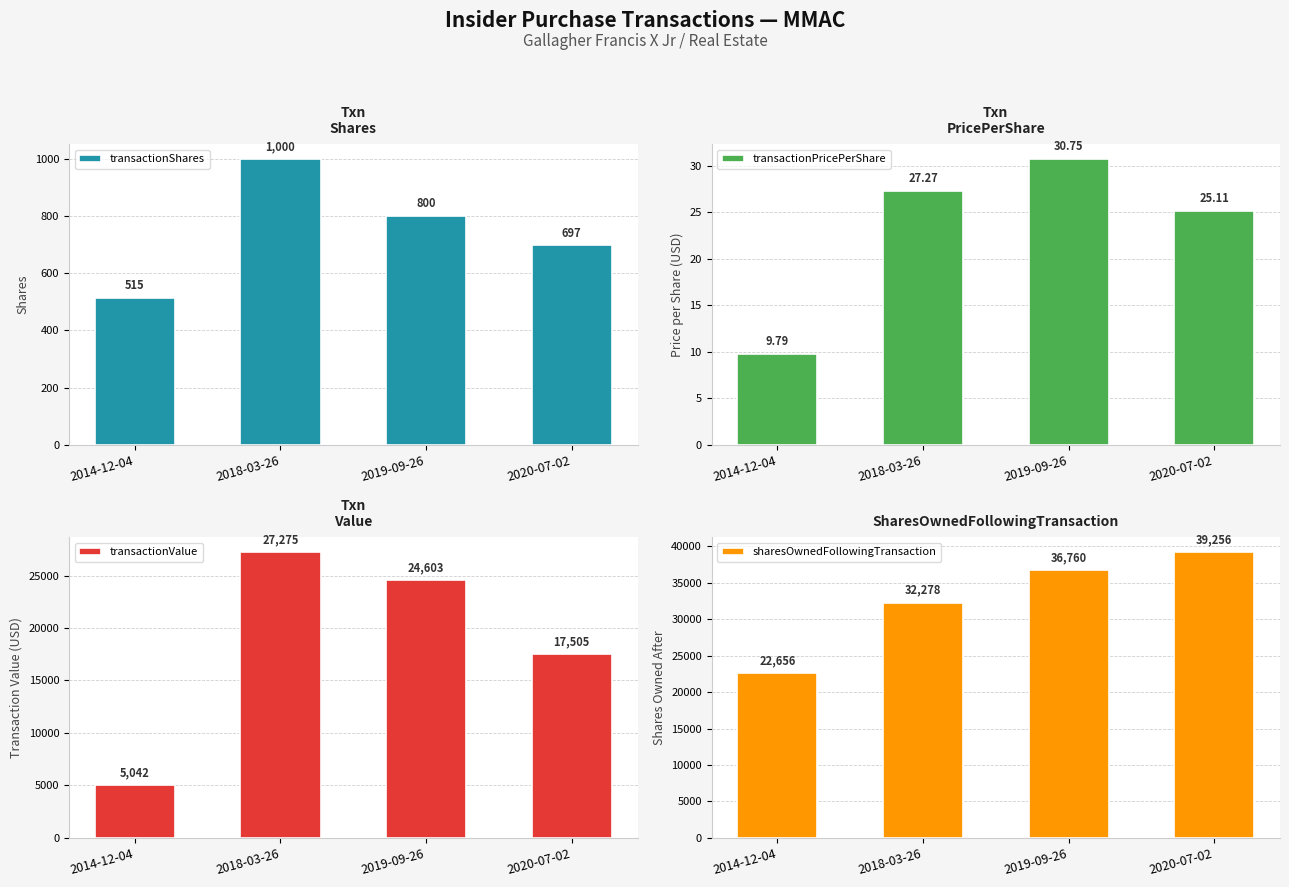

What is the difference between the highest and lowest values at 2014-12-04?

22646.2